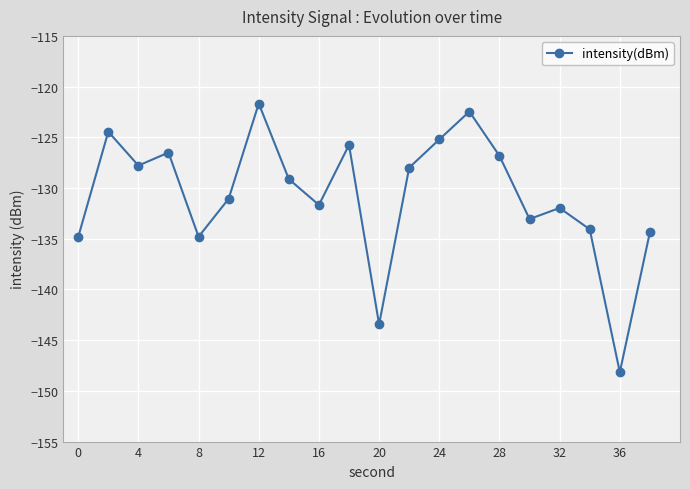

What is the minimum value shown in the chart?

-148.2